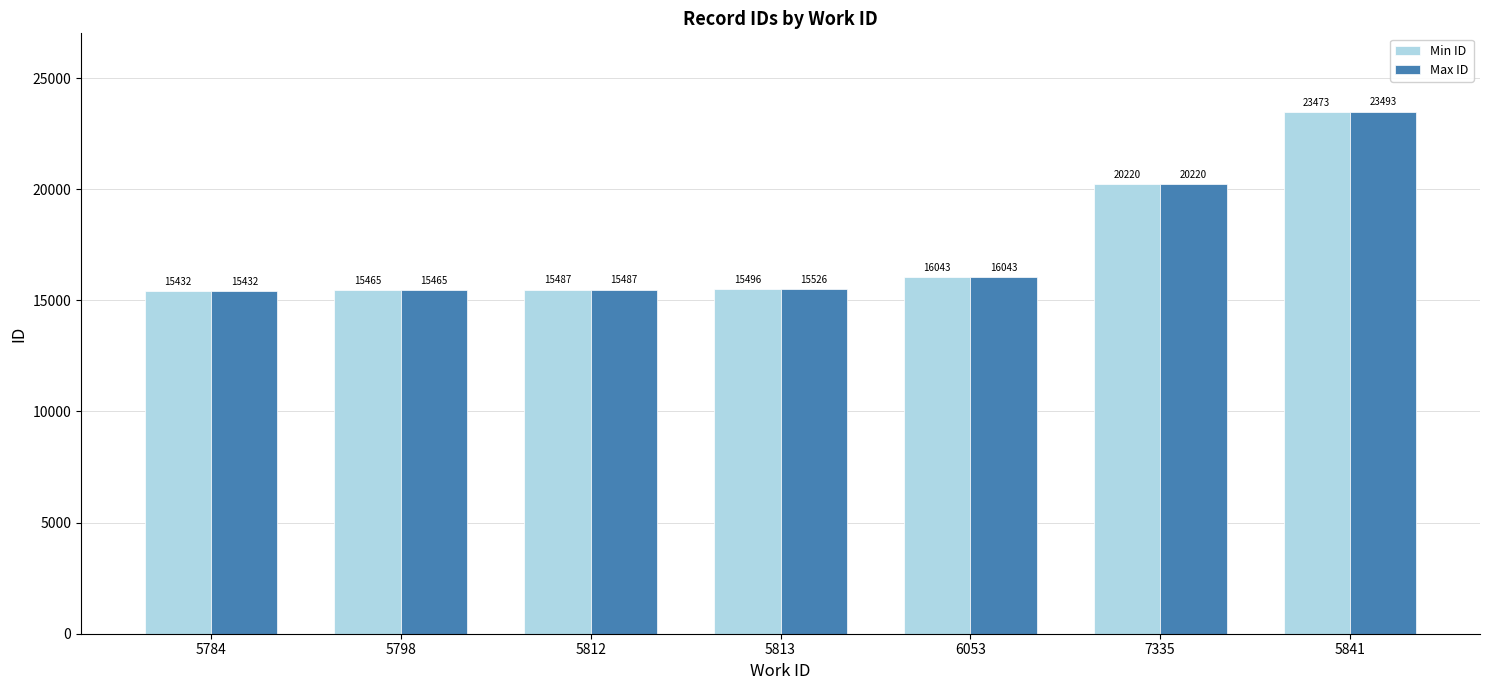

What is the label of the 7th bar from the left?

5841